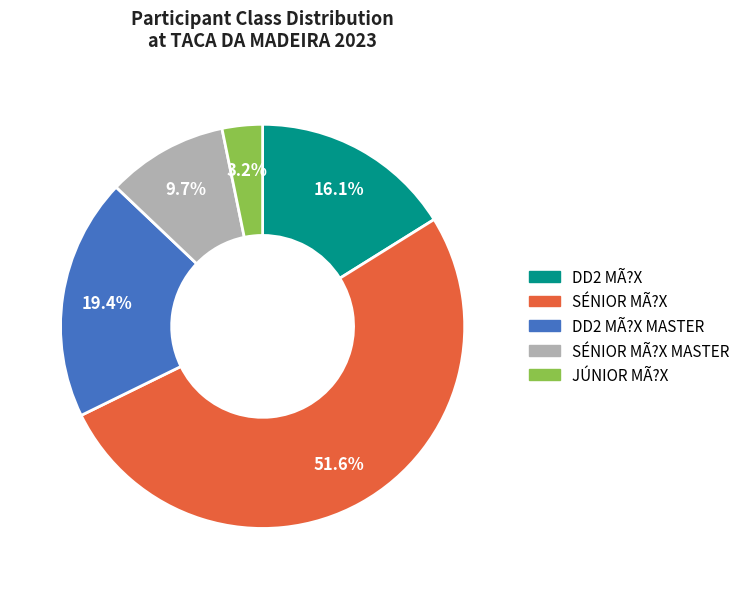

Does any single category account for the majority?

Yes